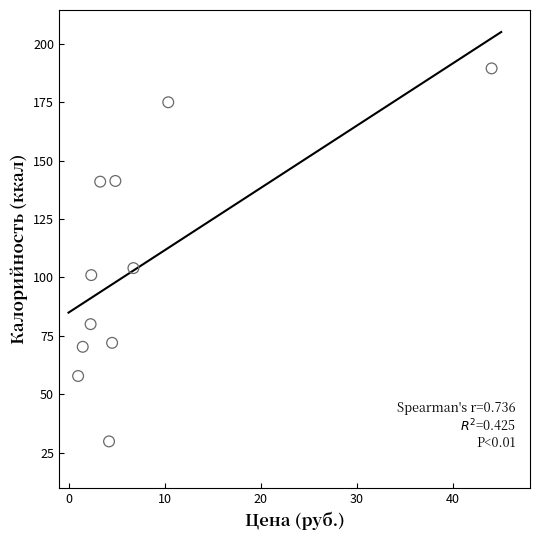

What is the average X value?

7.7